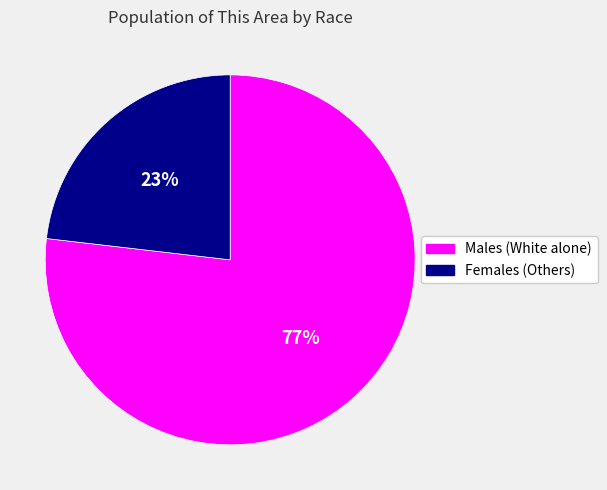

To the nearest percent, what is the difference between the largest and smallest slice percentages?

54%